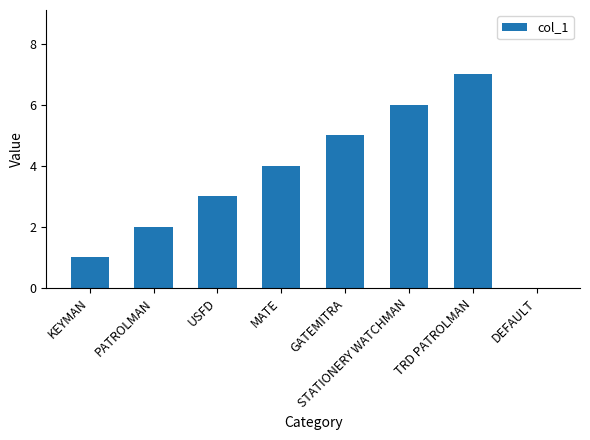

What is the approximate value at MATE?

4